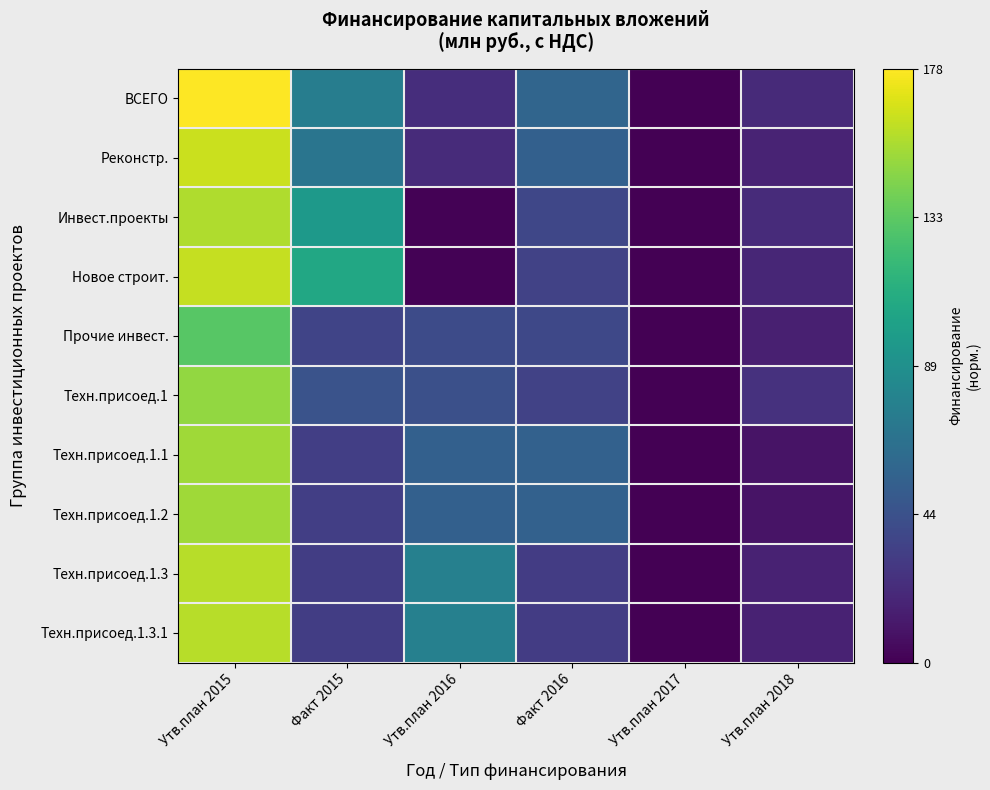

Which series has the largest total across all categories?

ВСЕГО